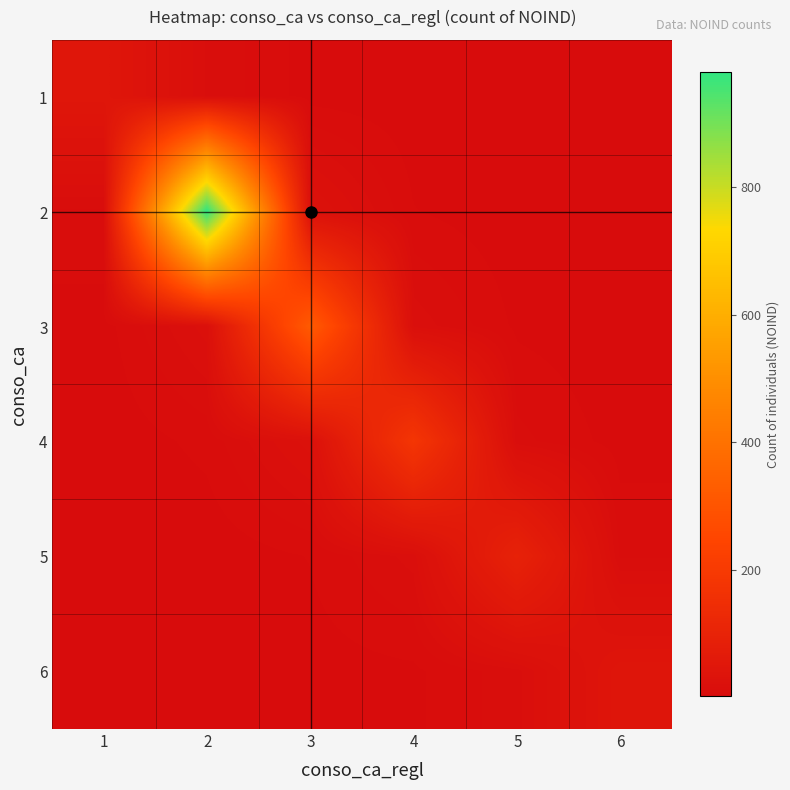

At which category is the sum across all series the highest?

2